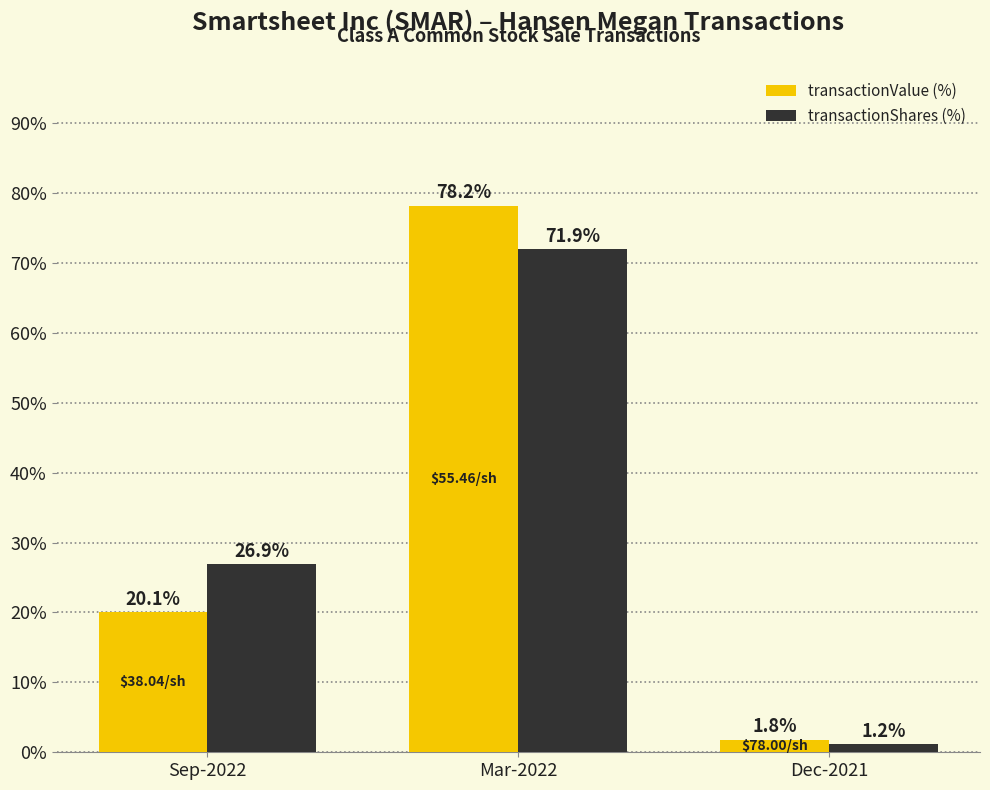

Does the chart contain any negative values?

No